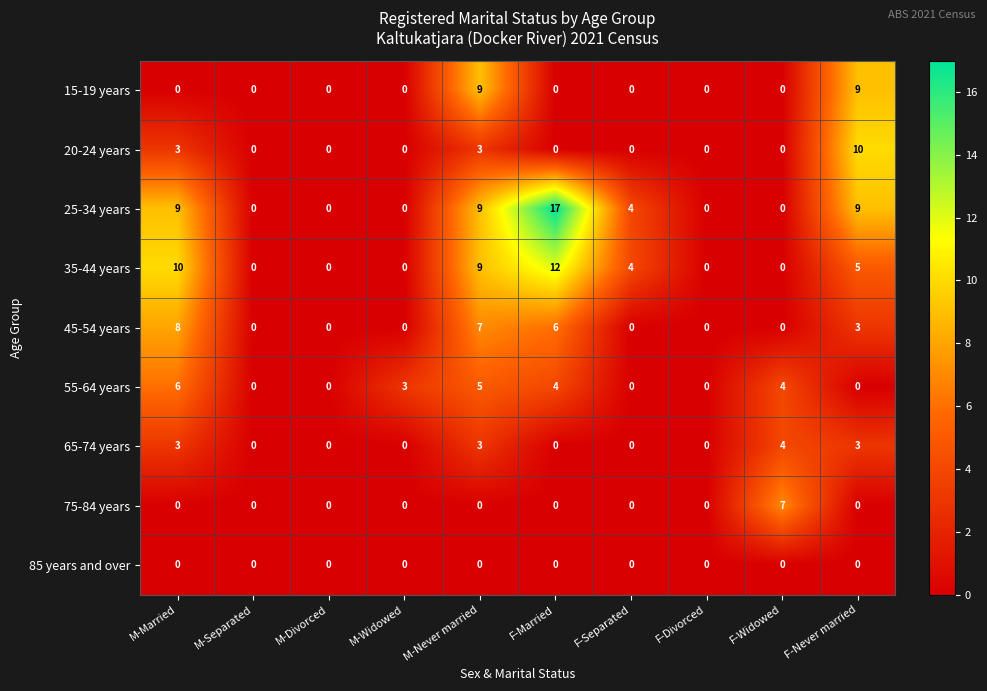

What is the approximate value of 25-34 years at M-Married, to the nearest 5?

10